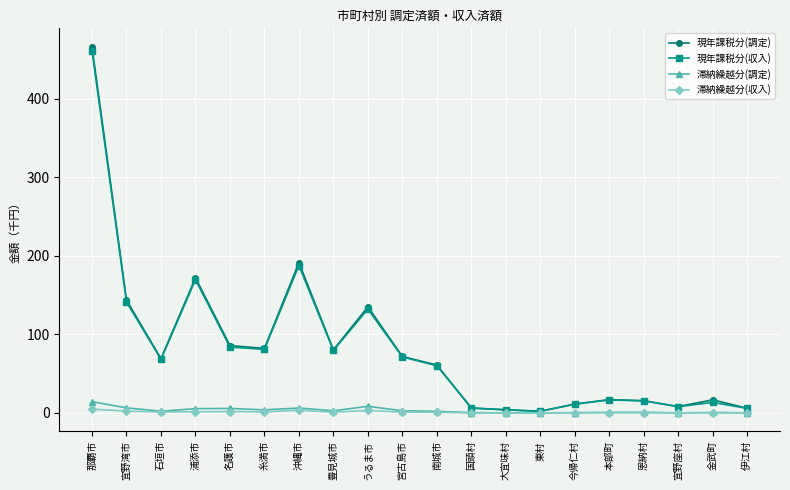

How many lines are shown in the chart?

4